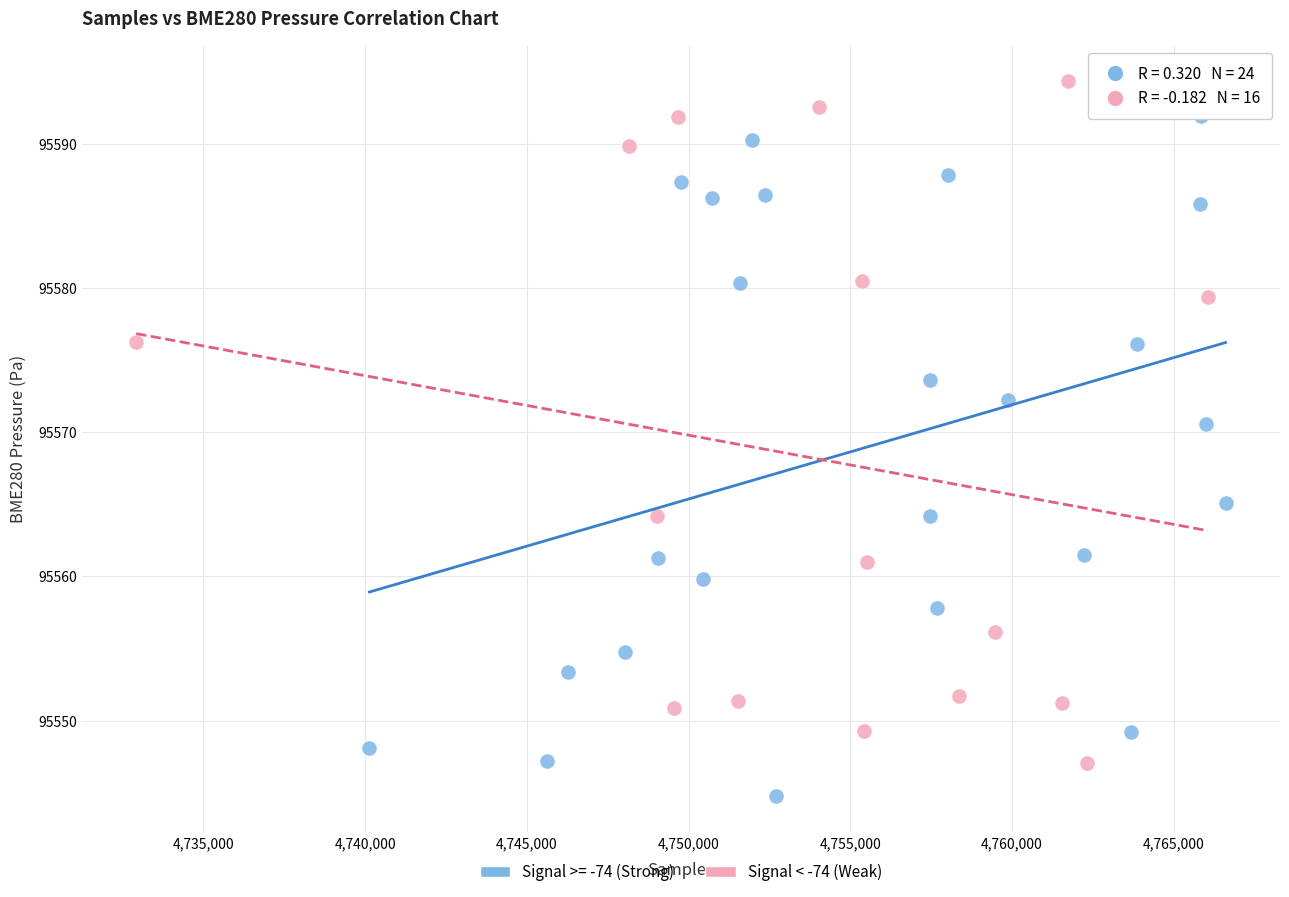

Which series reaches the minimum Y coordinate?

Signal >= -74 (Strong)